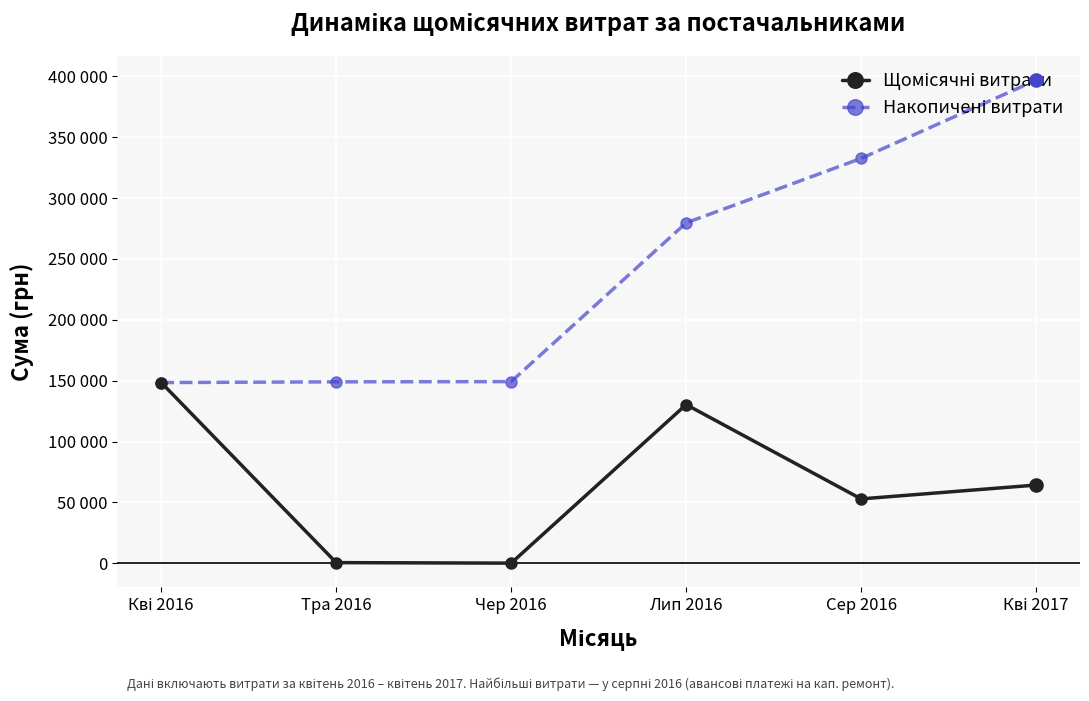

Is the value of Щомісячні витрати at Сер 2016 greater than the value of Накопичені витрати at Чер 2016?

No